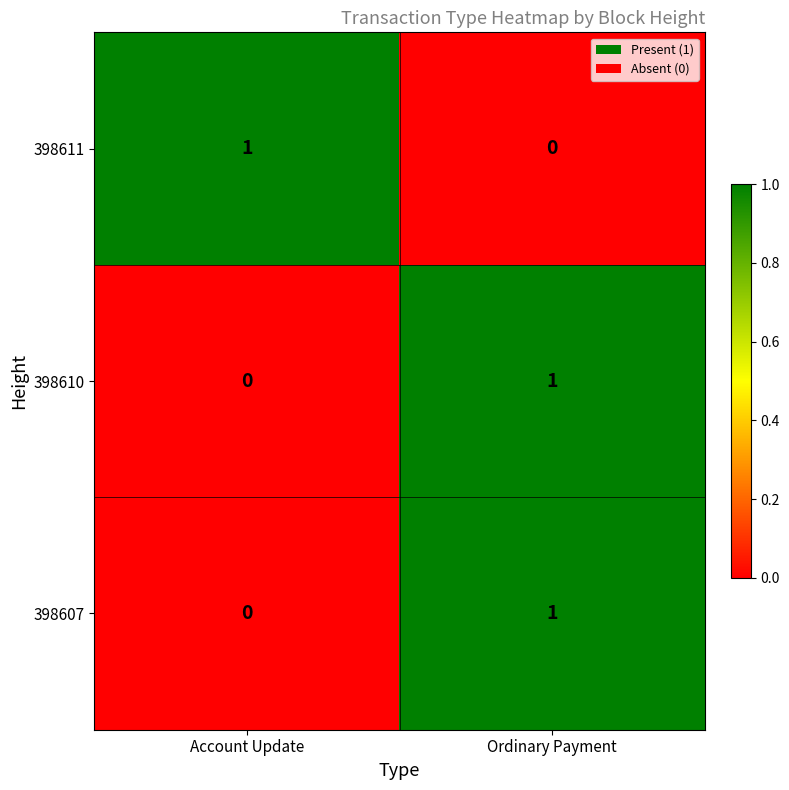

Which category has the highest value in the 398610 series?

Ordinary Payment